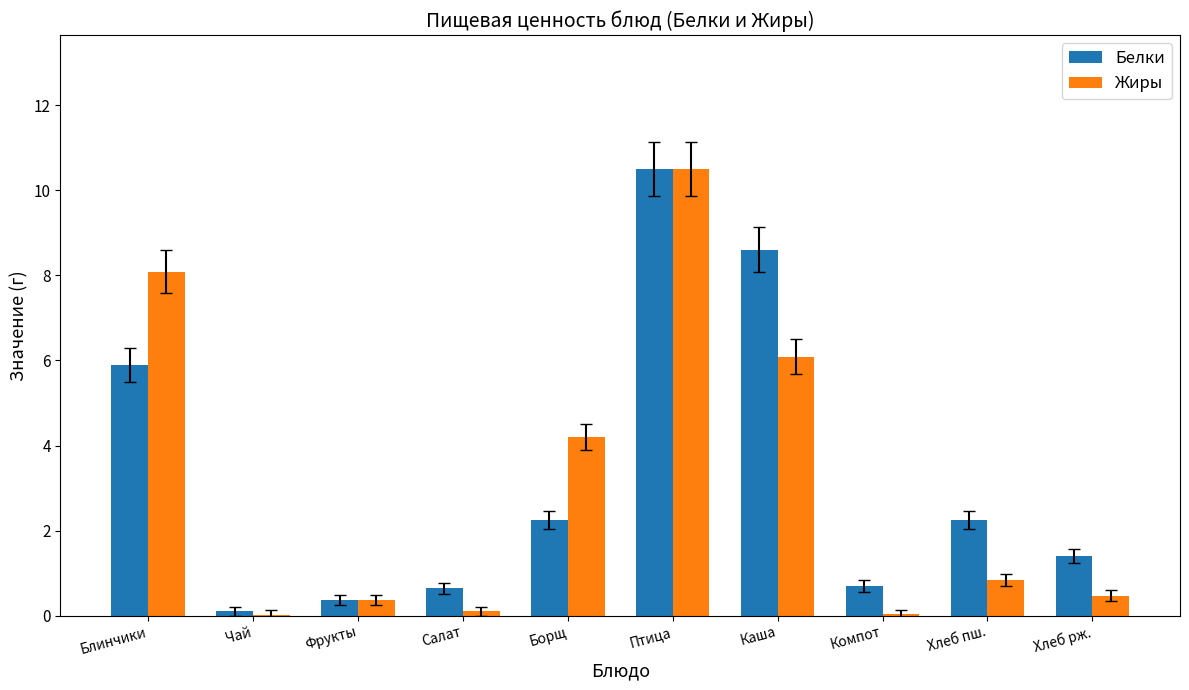

How many values in the Белки series exceed 2?

5